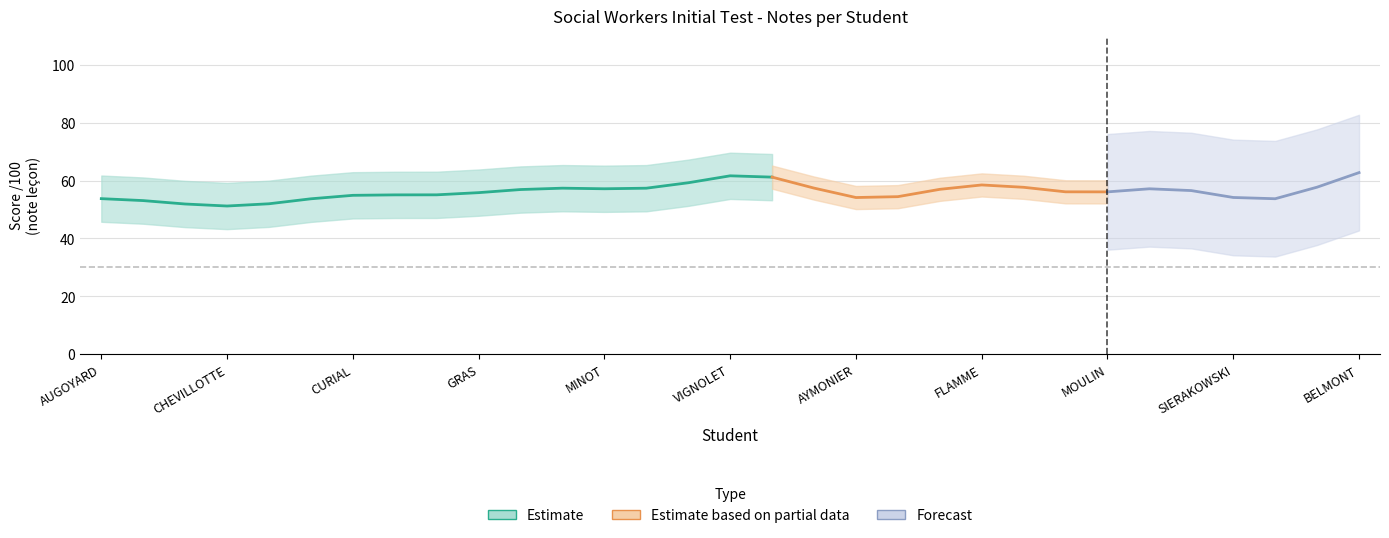

True or false: note lecon /100 and note/100 cross at least once.

False